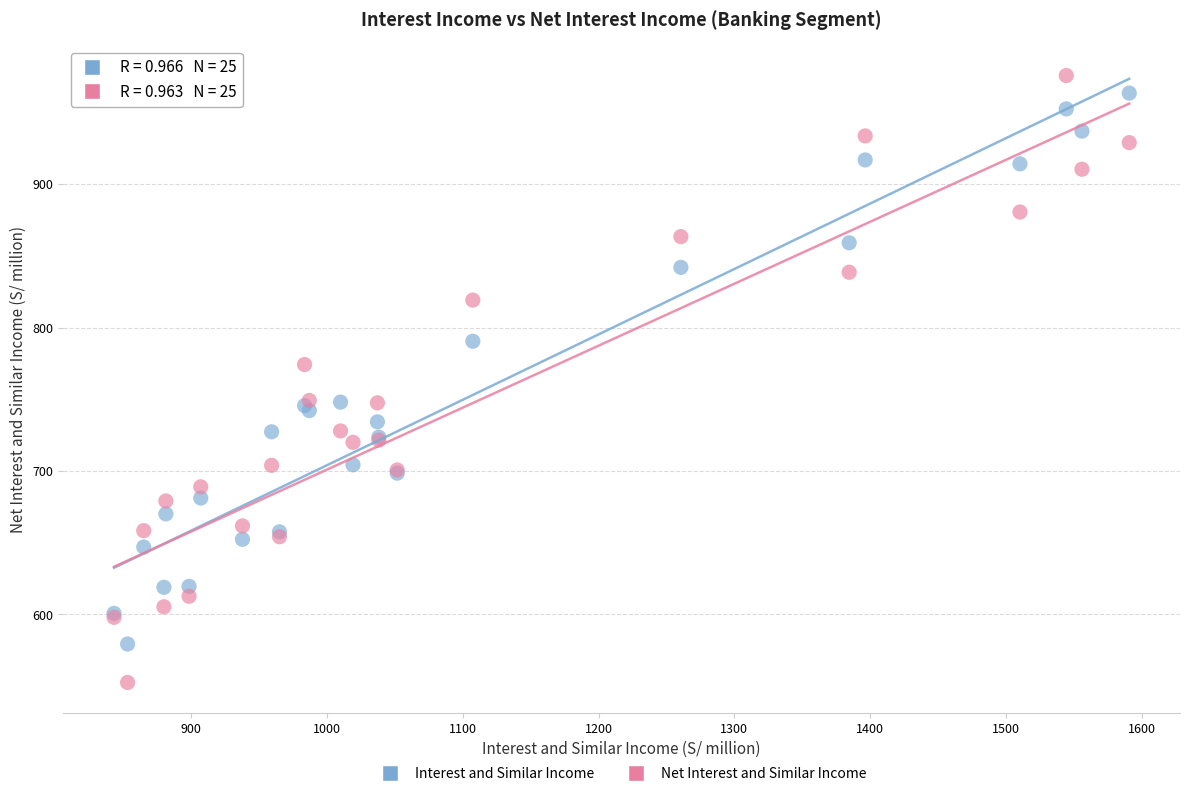

In the Interest and Similar Income series, what Y value is closest to 771?

790.5